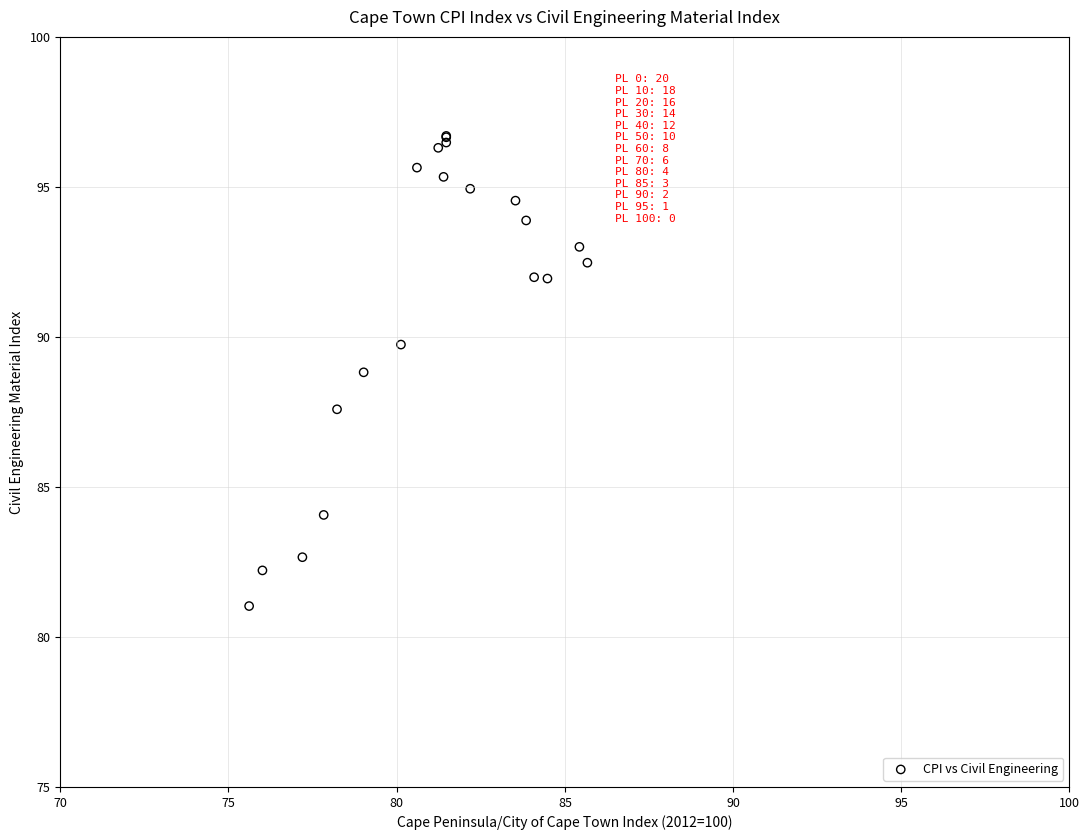

What Y value in the scatter plot is closest to 88?

87.6